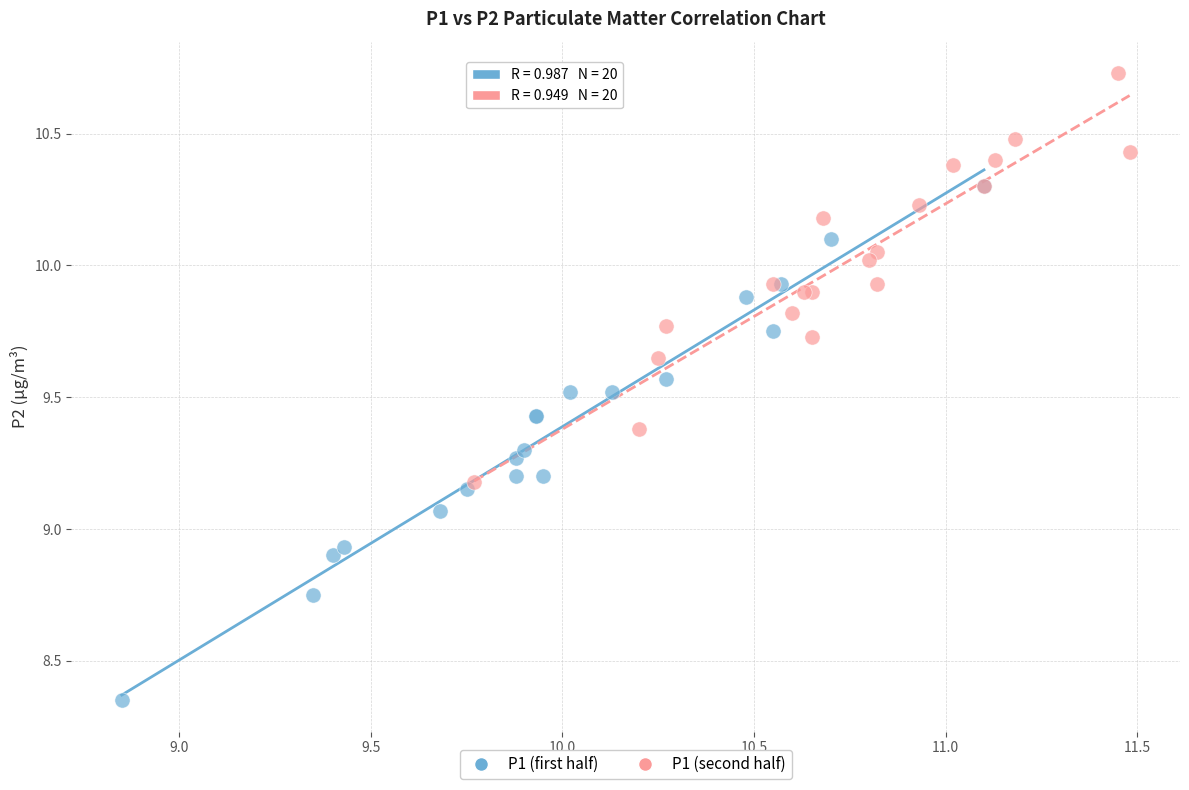

Which series has the widest spread of Y values?

P1 (first half)